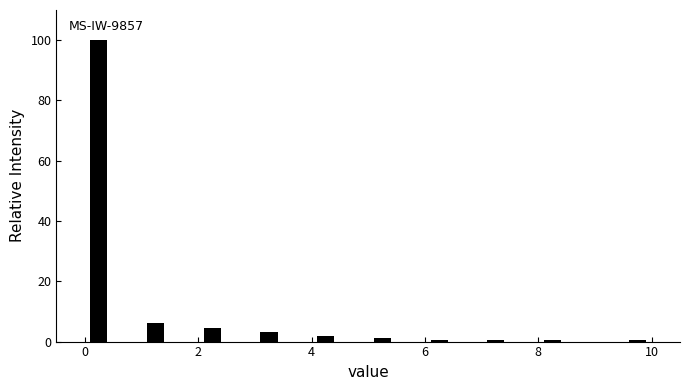

Around what value on the x-axis is the tallest bar? Give the approximate position of its centre, as read against the axis.

0.2